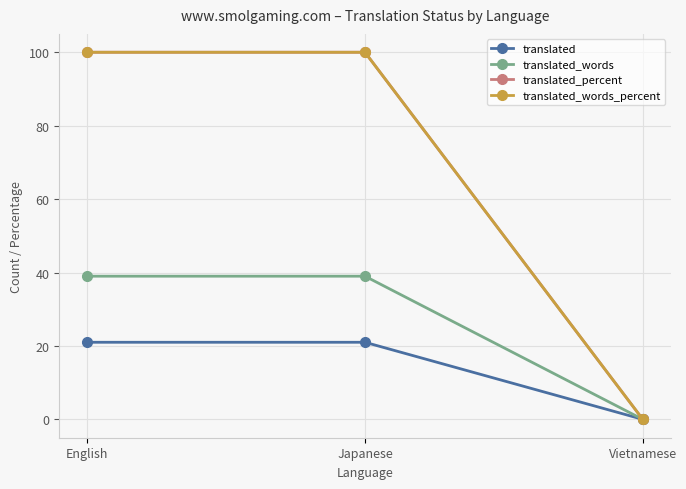

Does the chart display data point markers on the line(s)?

Yes